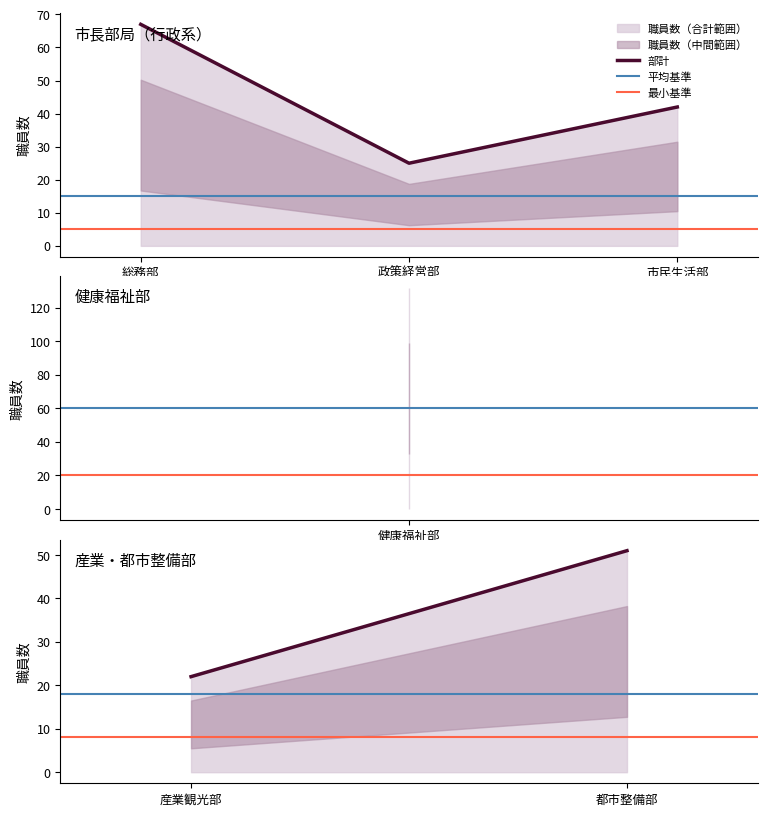

Which series has the largest total across all categories?

部計